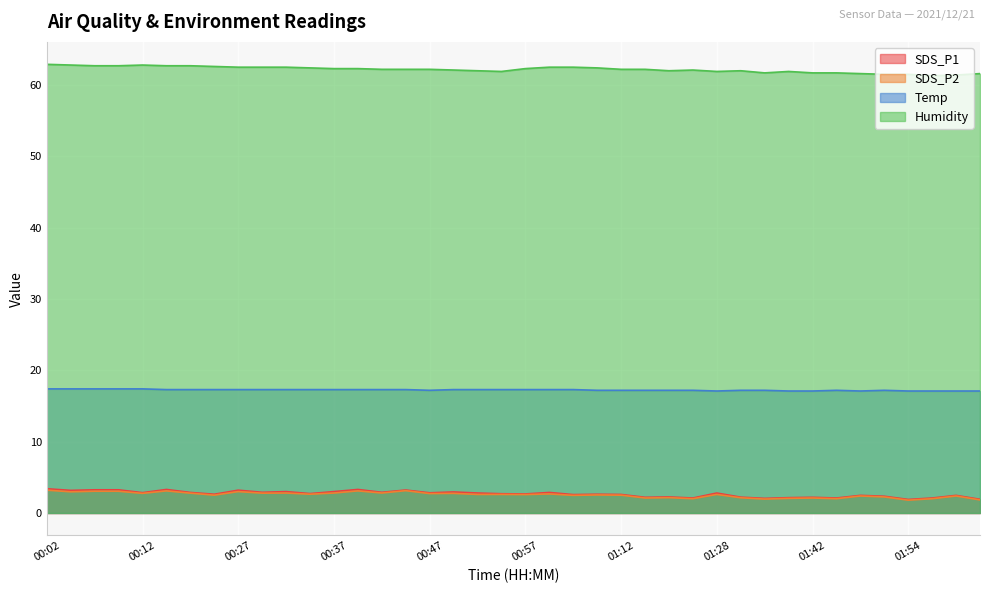

Which has a higher value, 00:39 or 00:30?

00:39